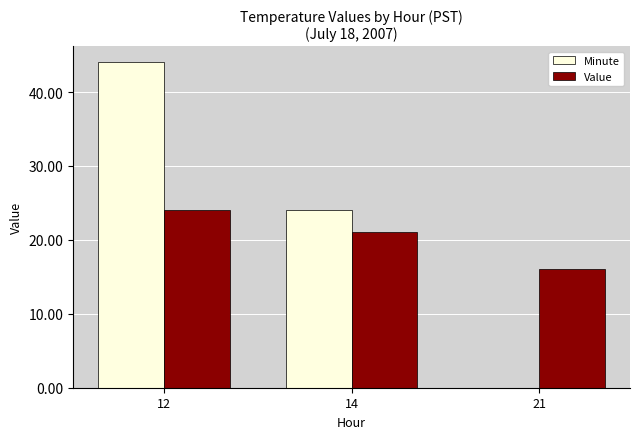

Reading left to right, what are all the values shown in this chart?

Minute: 12=44	14=24	21=0
Value: 12=24	14=21	21=16